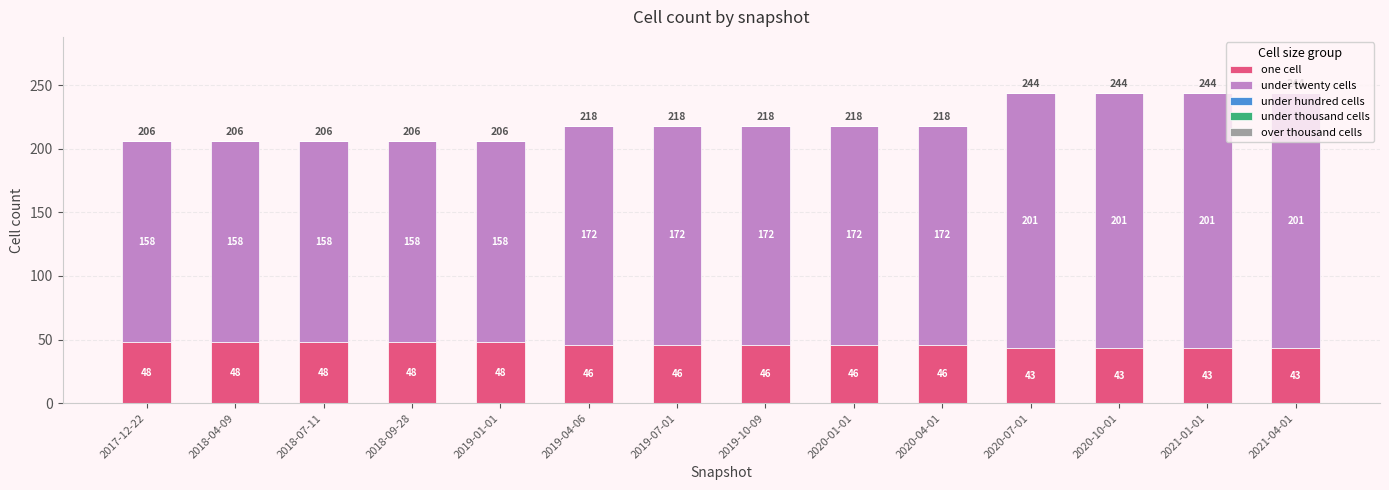

True or false: one cell has a value of 58 at 2020-10-01.

False